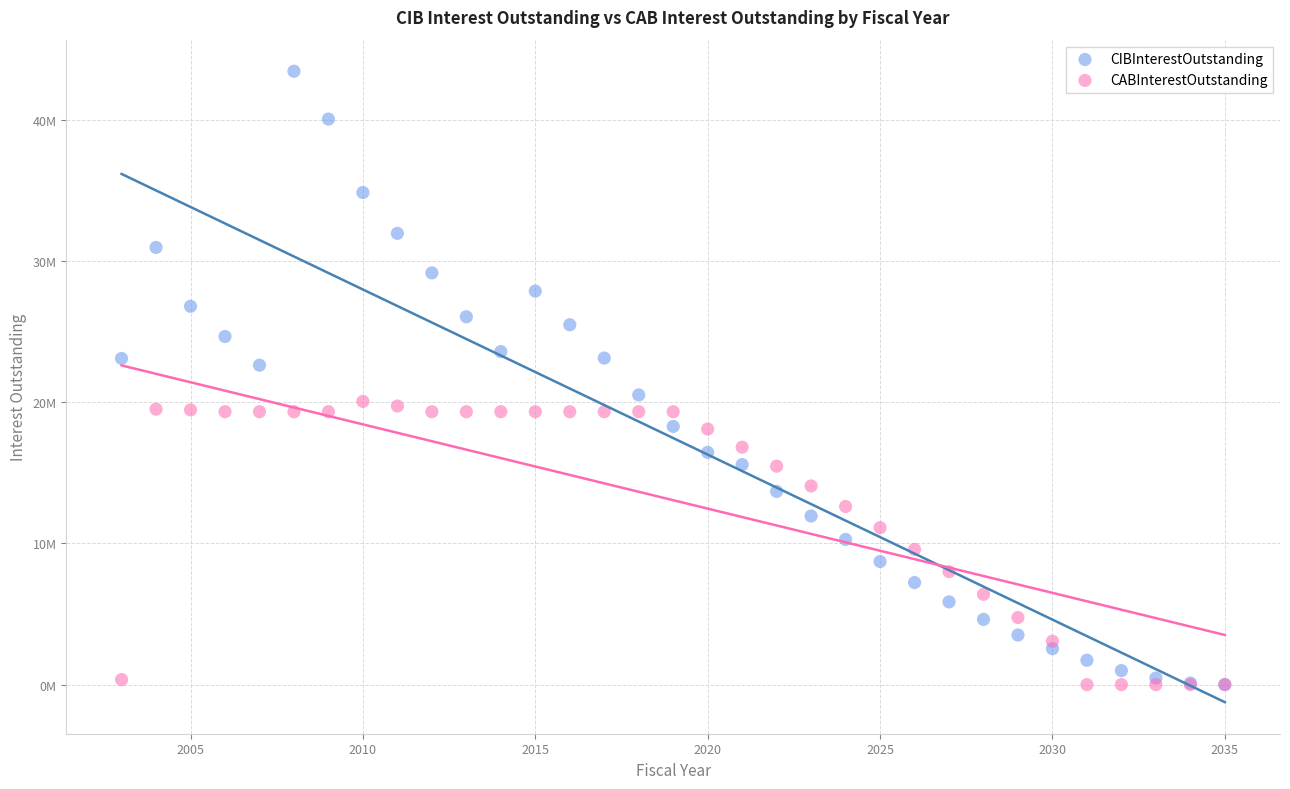

Which series contains the highest Y value?

CIBInterestOutstanding